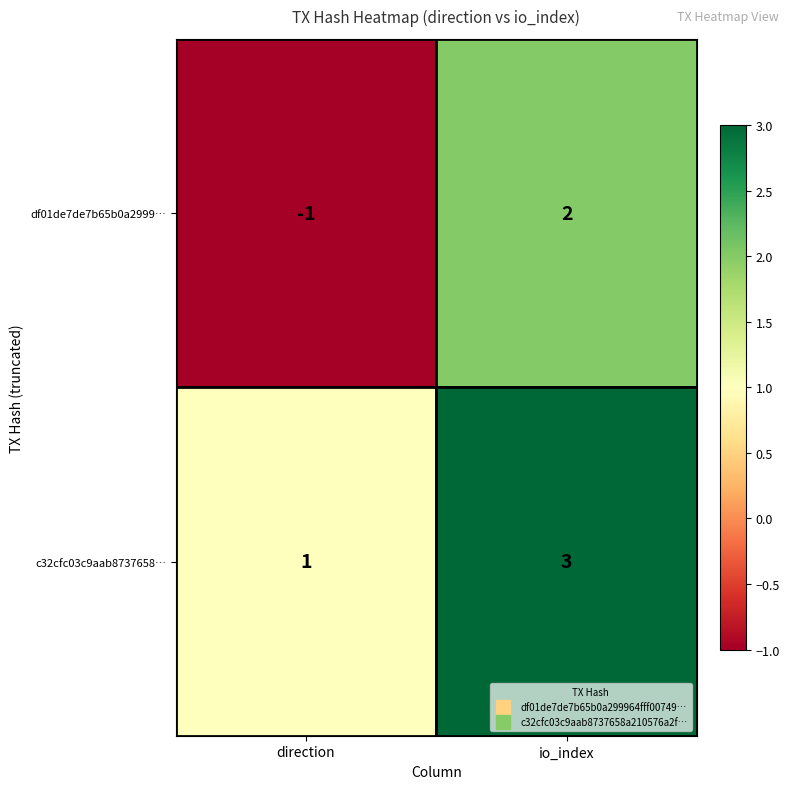

The value of c32cfc03c9aab8737658… at io_index is 4. True or false?

False